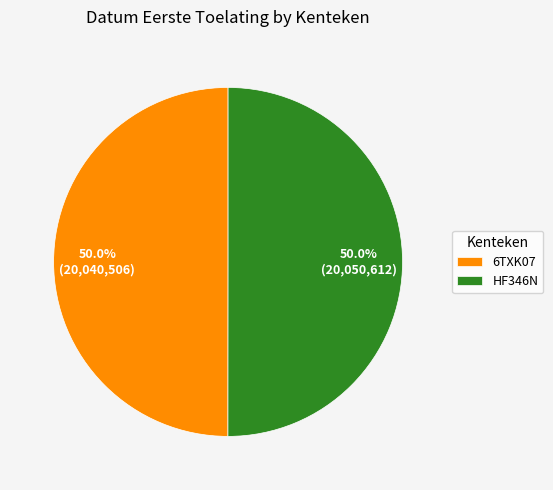

How many slices are in this pie chart?

2